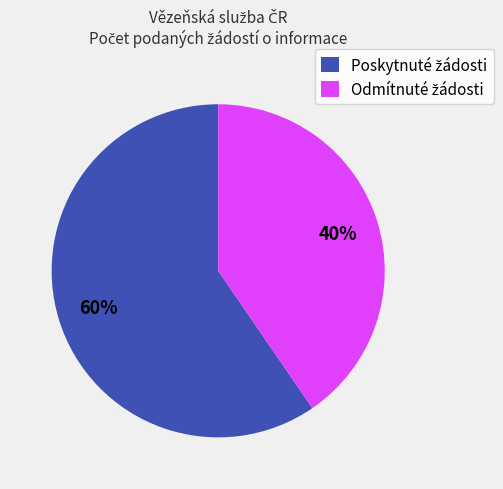

Is there a majority slice in this chart?

Yes